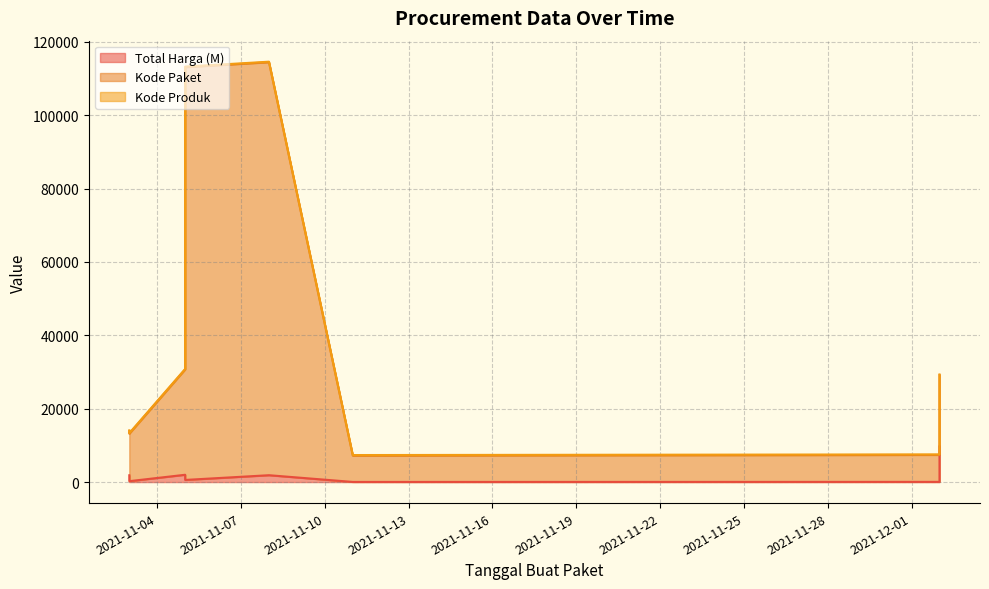

True or false: Total Harga (M) and Kode Paket cross at least once.

False